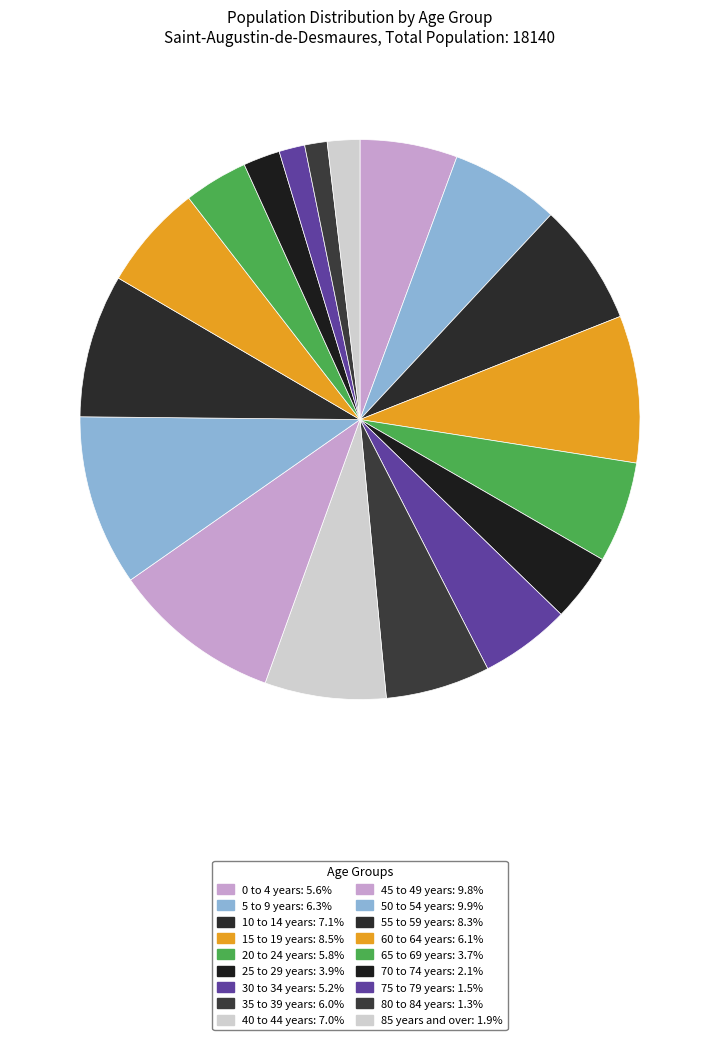

What is the largest slice in the pie chart?

50 to 54 years